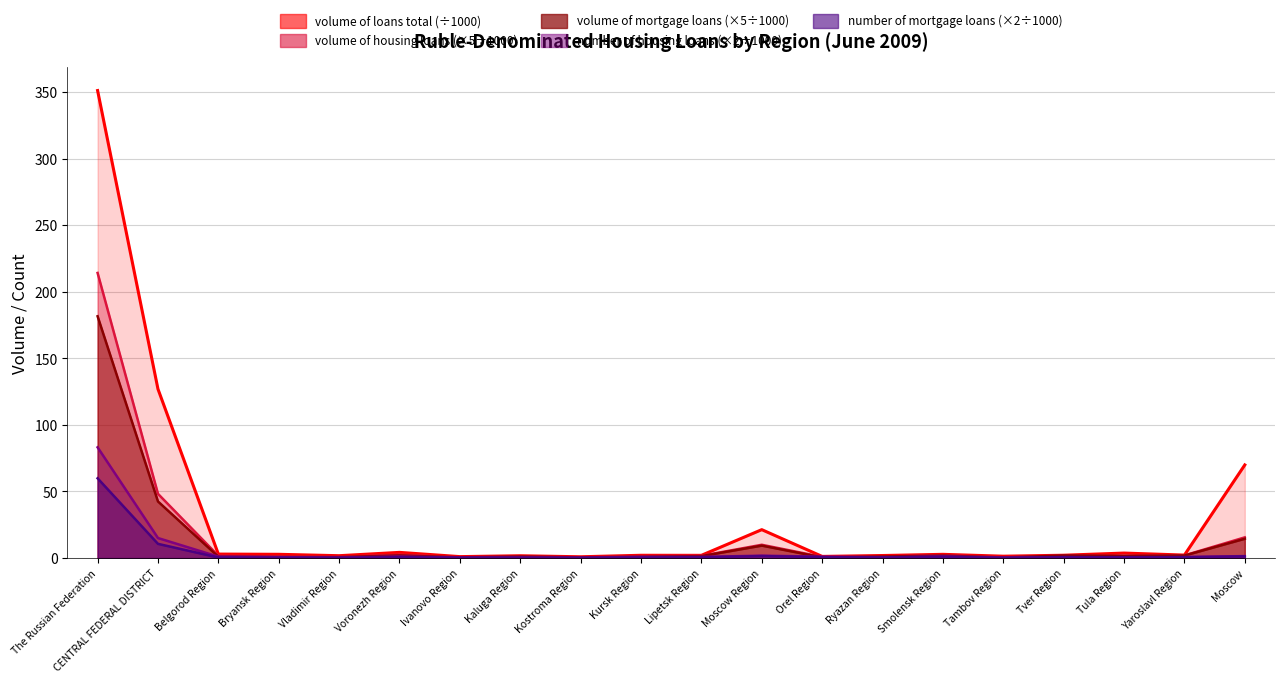

Between Moscow Region and Ryazan Region, which series saw the biggest shift?

volume of loans total